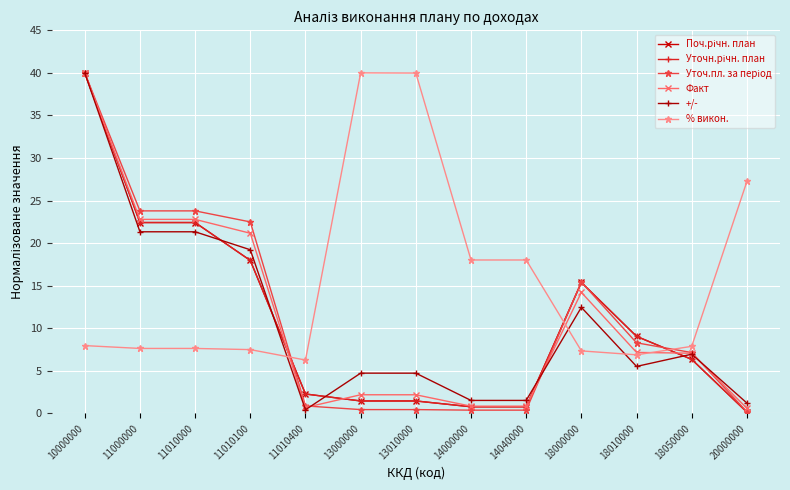

How many interior local peaks does the Поч.річн. план series have?

1